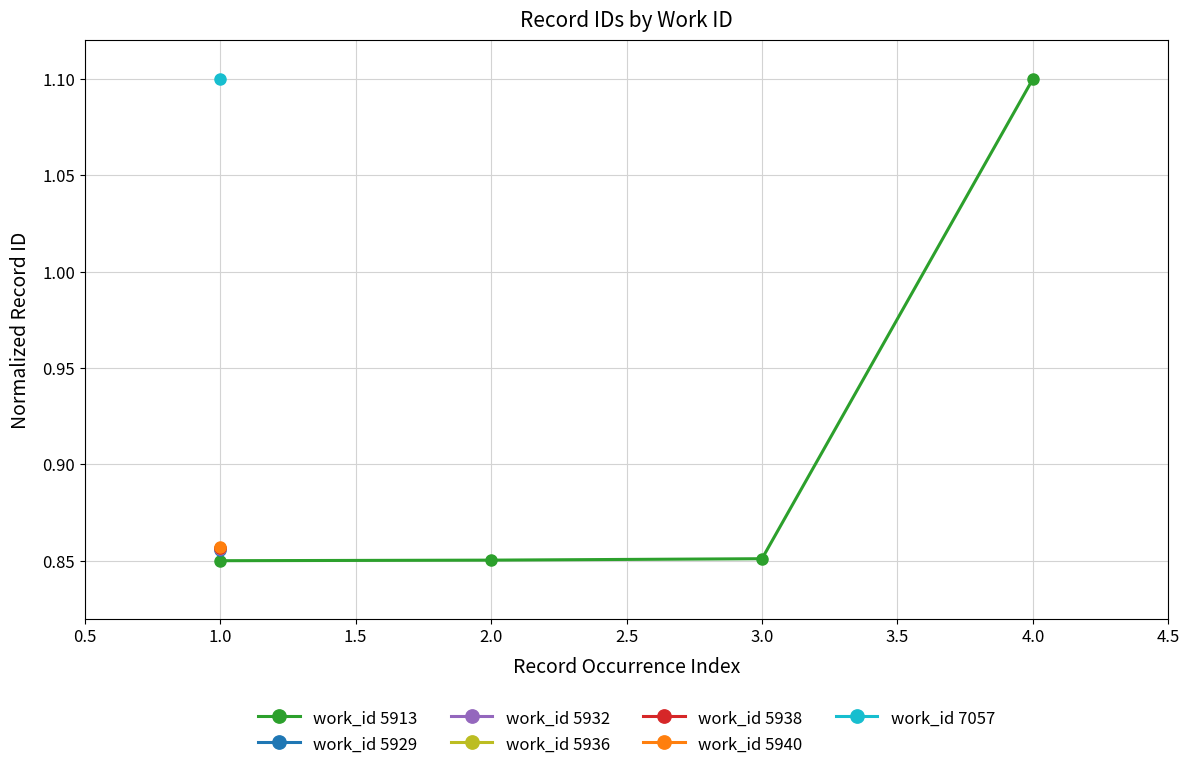

The work_id 5913 series shows 1.2 at 1.0. True or false?

False